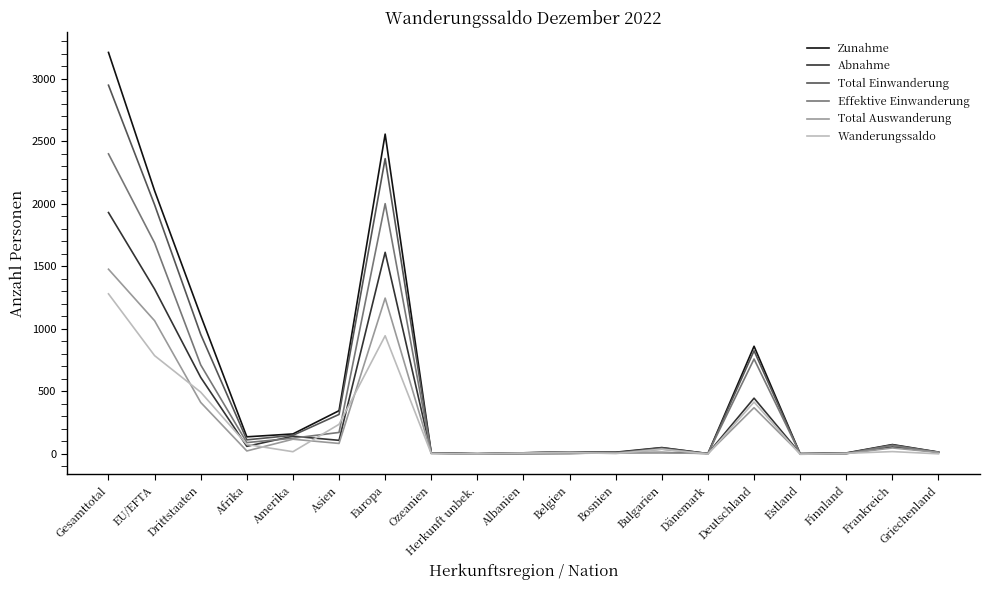

What is the difference between the maximum and minimum values in the Total Einwanderung series?

2947